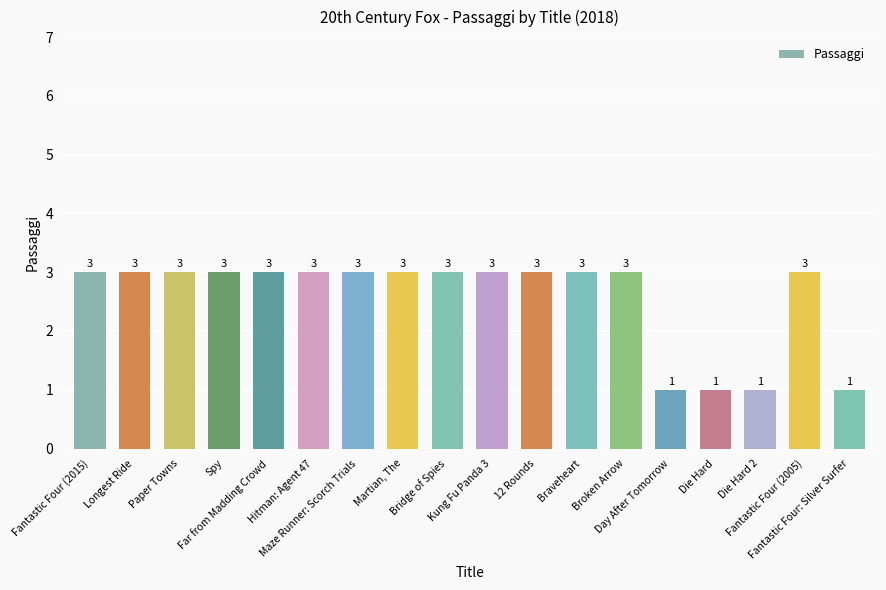

Count the values in the range 3 to 4.

14